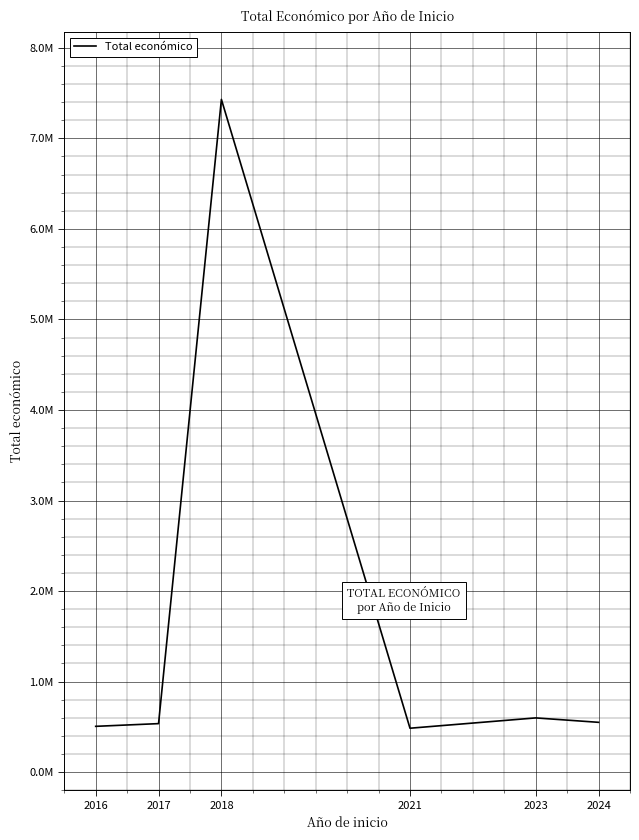

What is the greatest value displayed?

7429975